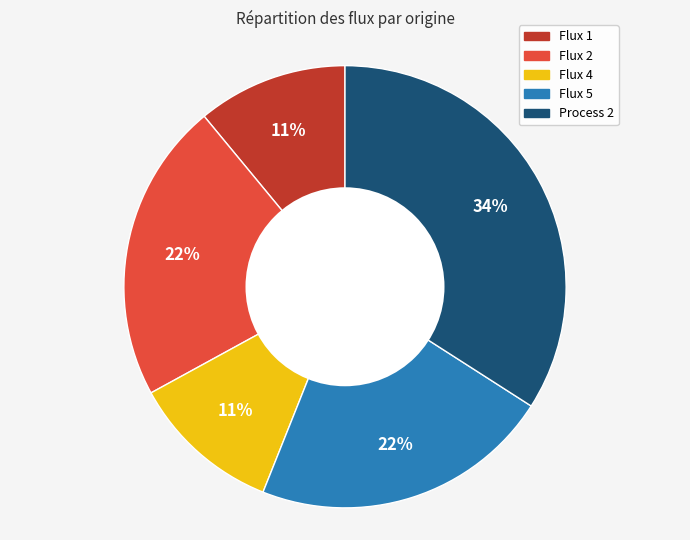

To the nearest percent, what percentage of the pie is Flux 5?

22%